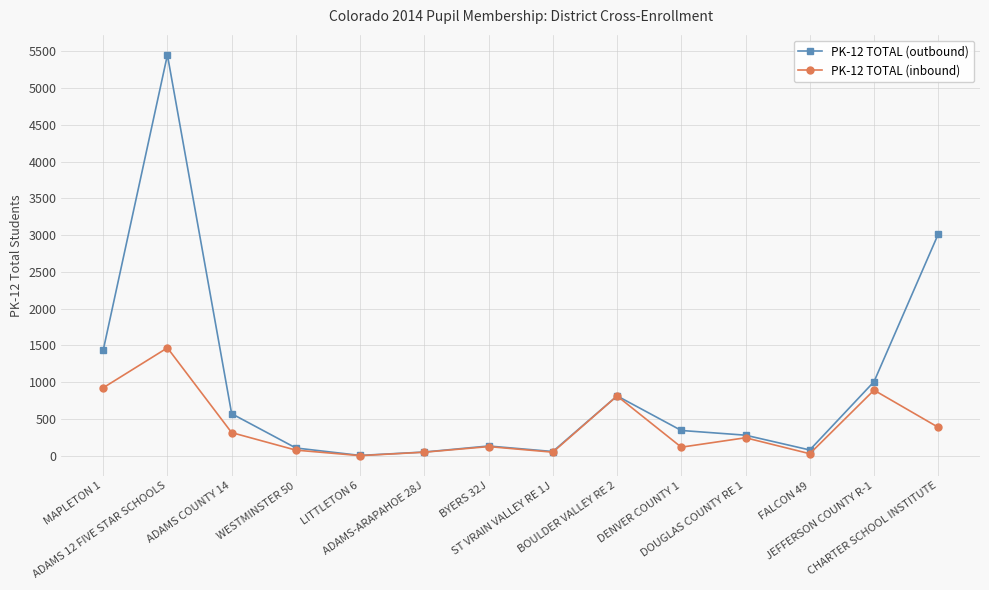

What is the greatest value displayed?

5449